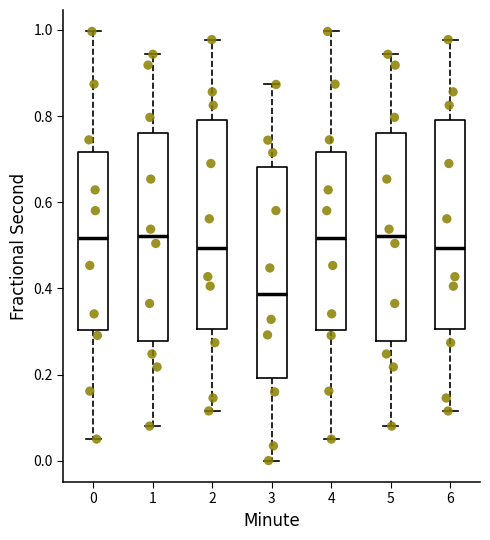

Reading left to right, read every box against the y-axis: the position of its median line, the range the box covers, and the ends of its whiskers. The values are not printed on the chart, so give them approximately, as read against the axis.

0: median 0.52, box 0.30 to 0.72, whiskers 0.06 to 1.00
1: median 0.52, box 0.28 to 0.76, whiskers 0.08 to 0.94
2: median 0.50, box 0.30 to 0.80, whiskers 0.12 to 0.98
3: median 0.38, box 0.20 to 0.68, whiskers 0.00 to 0.88
4: median 0.52, box 0.30 to 0.72, whiskers 0.06 to 1.00
5: median 0.52, box 0.28 to 0.76, whiskers 0.08 to 0.94
6: median 0.50, box 0.30 to 0.80, whiskers 0.12 to 0.98